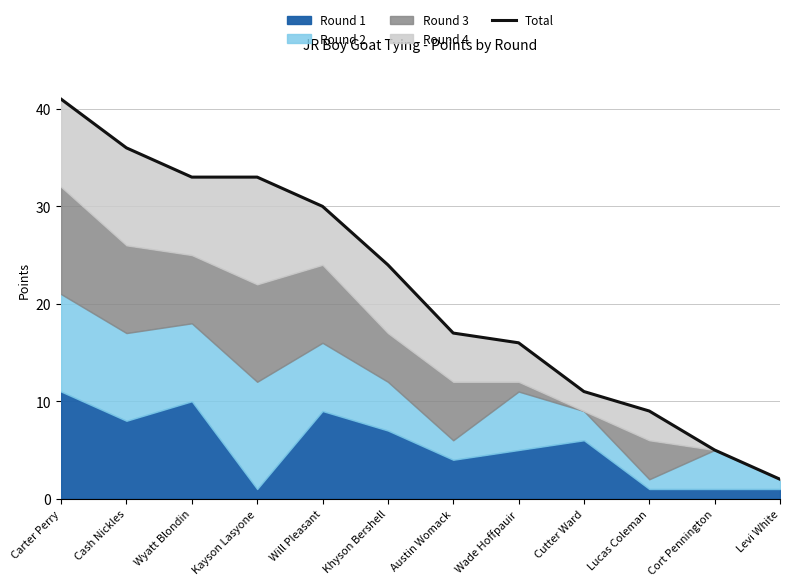

What is the label of the 8th point from the left?

Wade Hoffpauir